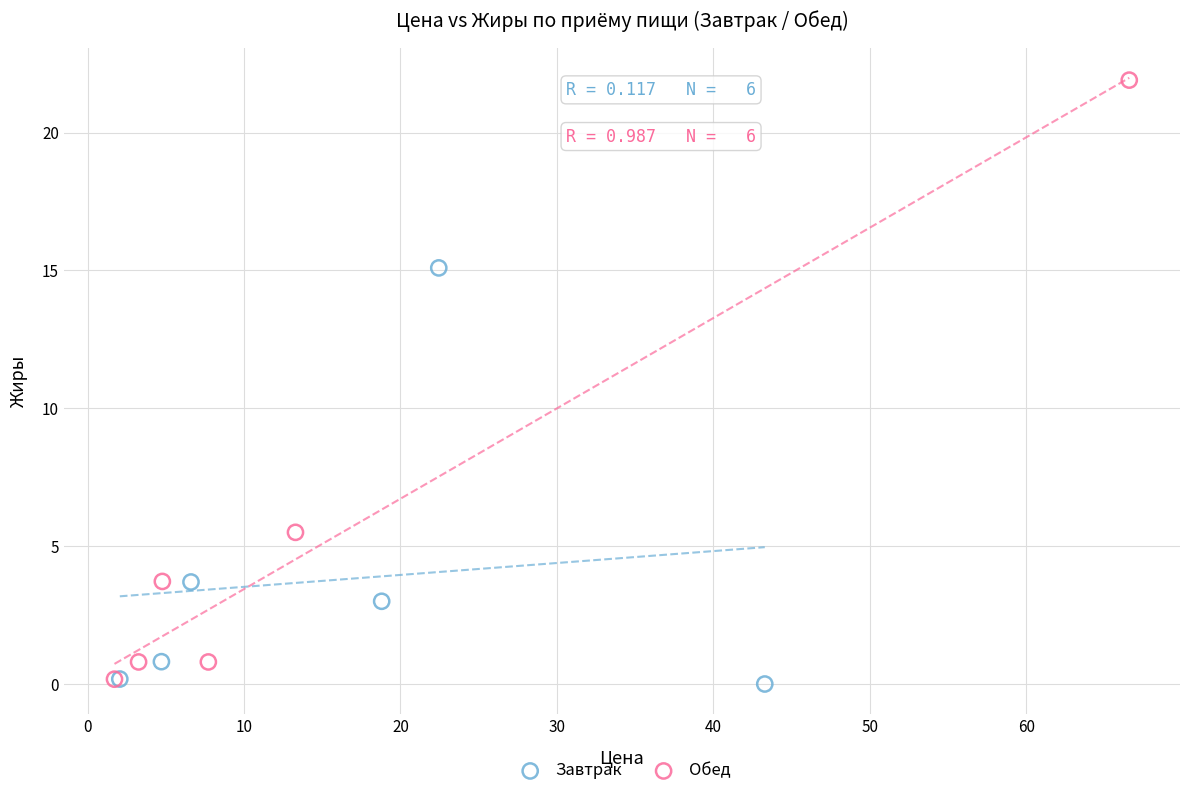

Which series reaches the maximum Y coordinate?

Обед